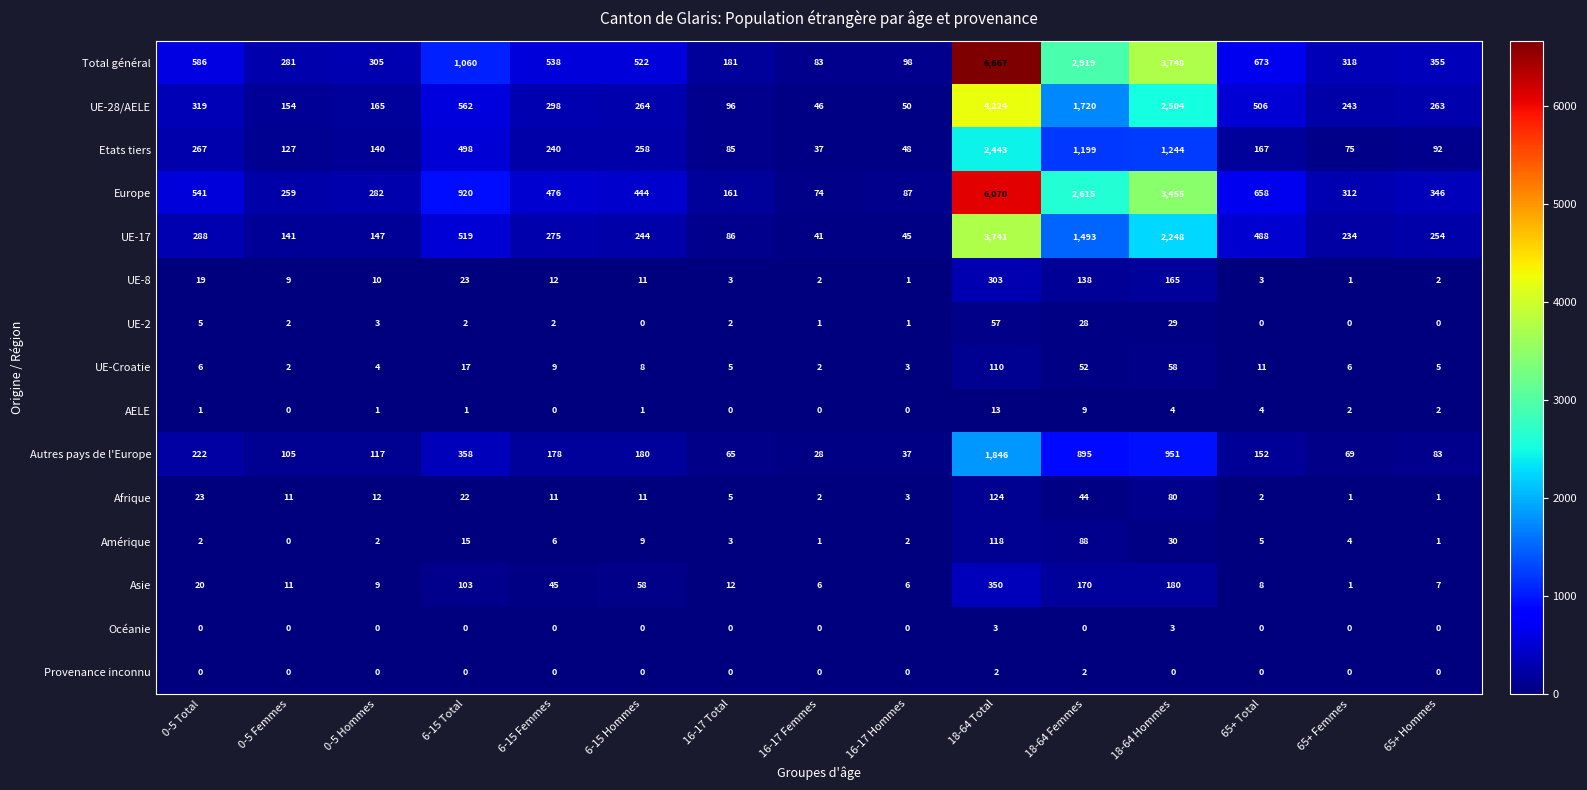

At how many categories does at least one series exceed 2644?

3